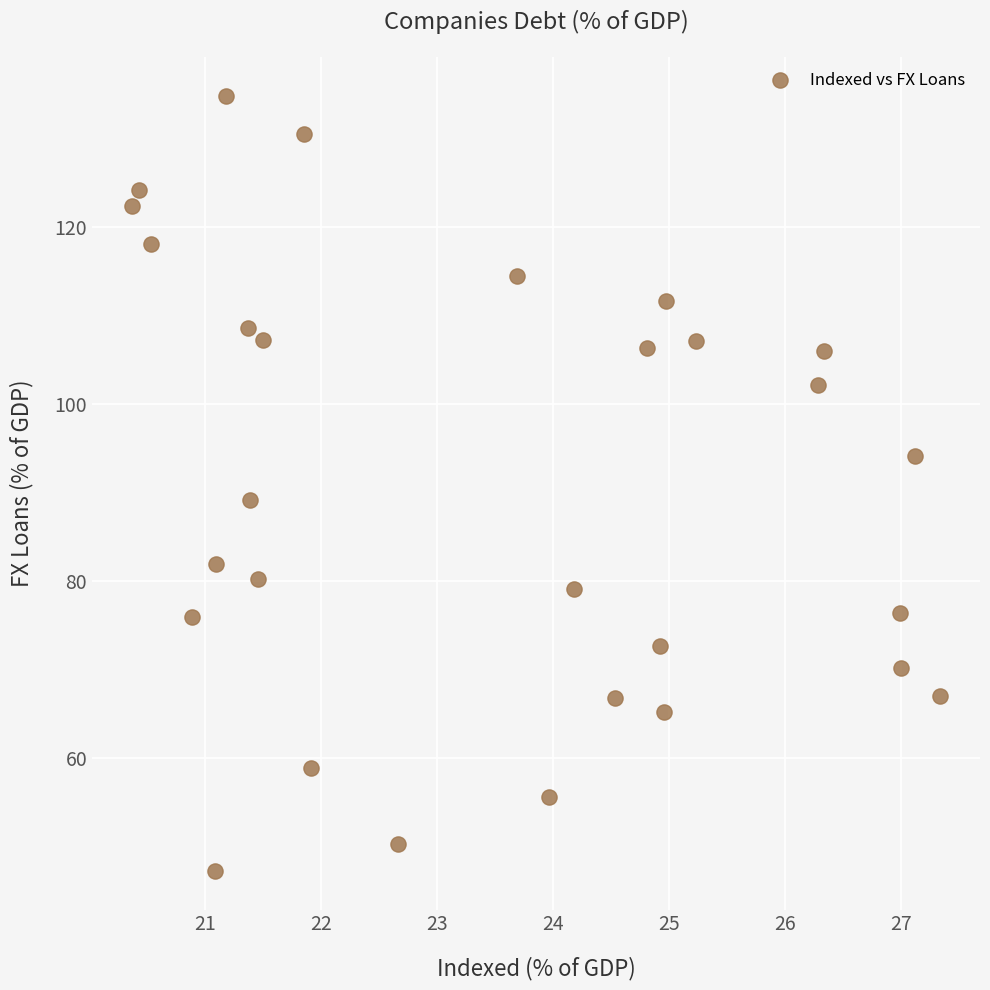

What Y value in the scatter plot is closest to 91?

89.1